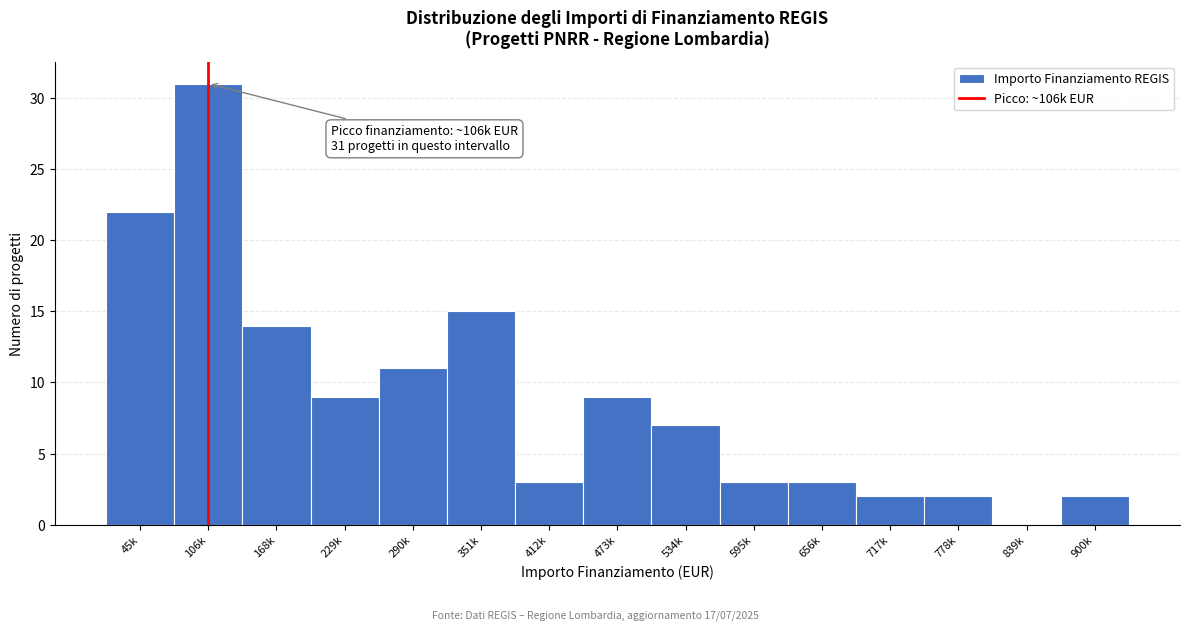

Reading left to right, transcribe all the data shown in this chart.

45k=22	106k=31	168k=14	229k=9	290k=11	351k=15	412k=3	473k=9	534k=7	595k=3	656k=3	717k=2	778k=2	839k=0	900k=2